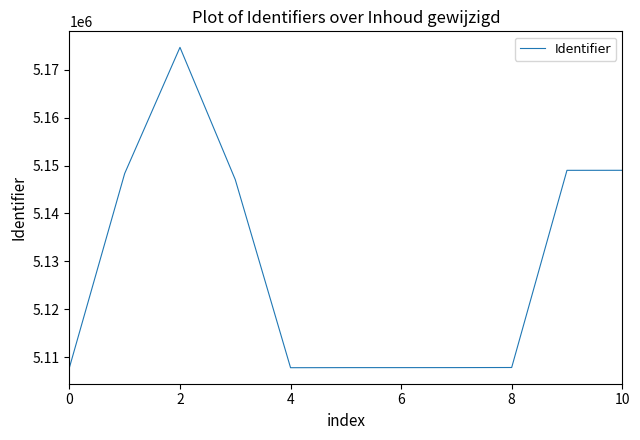

What is the greatest value displayed?

5174727